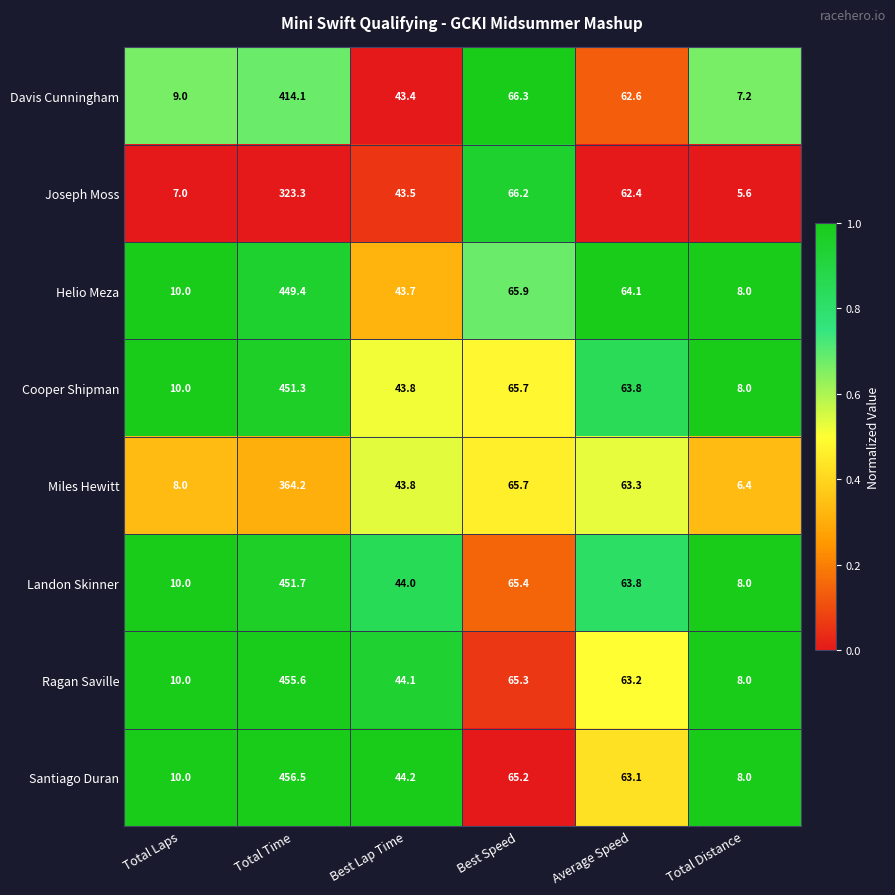

What is the total value across all series at Average Speed?

506.3